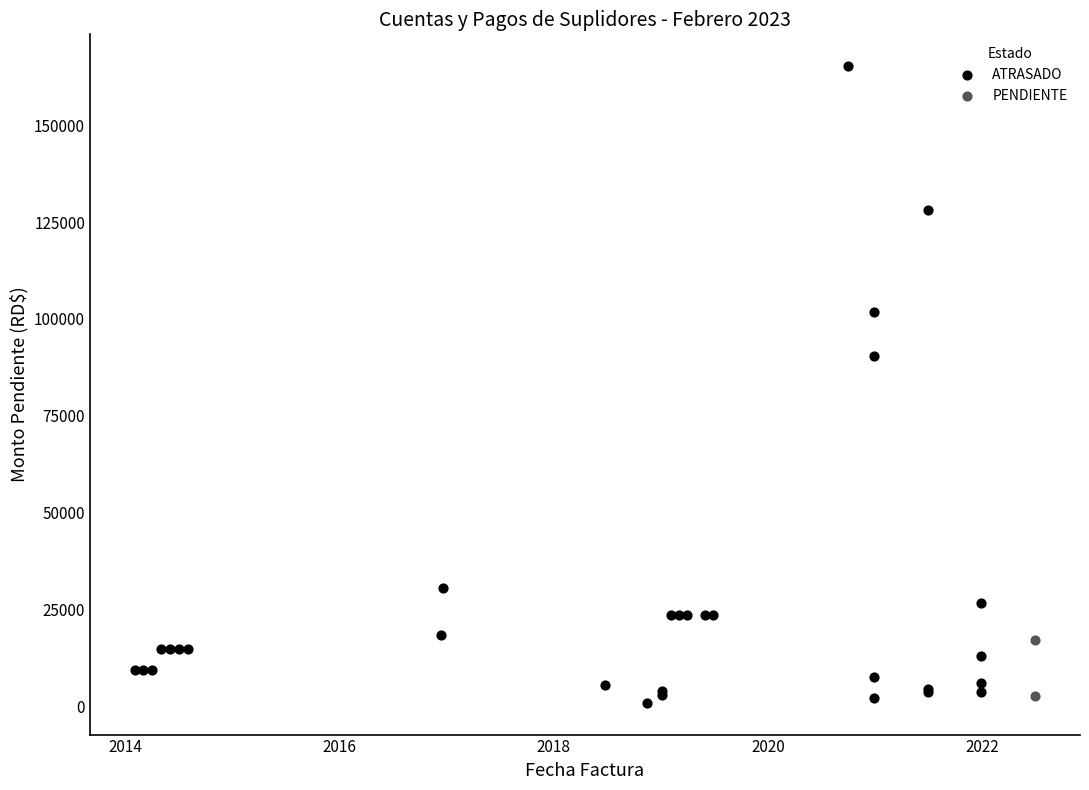

What are all the series names shown in the legend?

ATRASADO, PENDIENTE